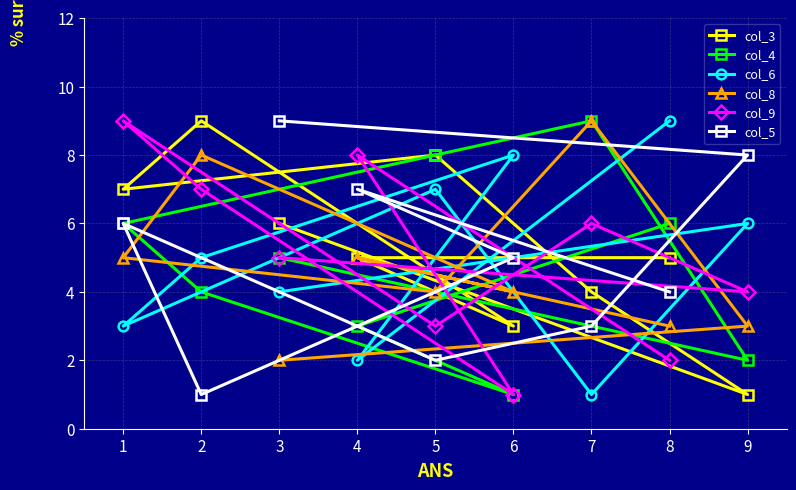

Is this an area chart (filled region under the line)?

No